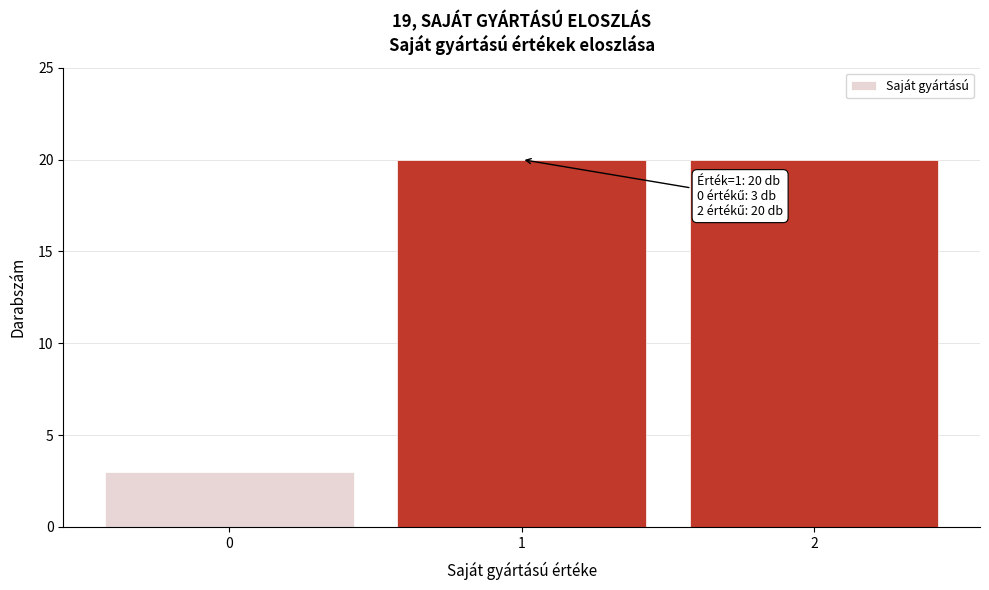

Reading left to right, list all the values displayed in this chart.

3	20	20